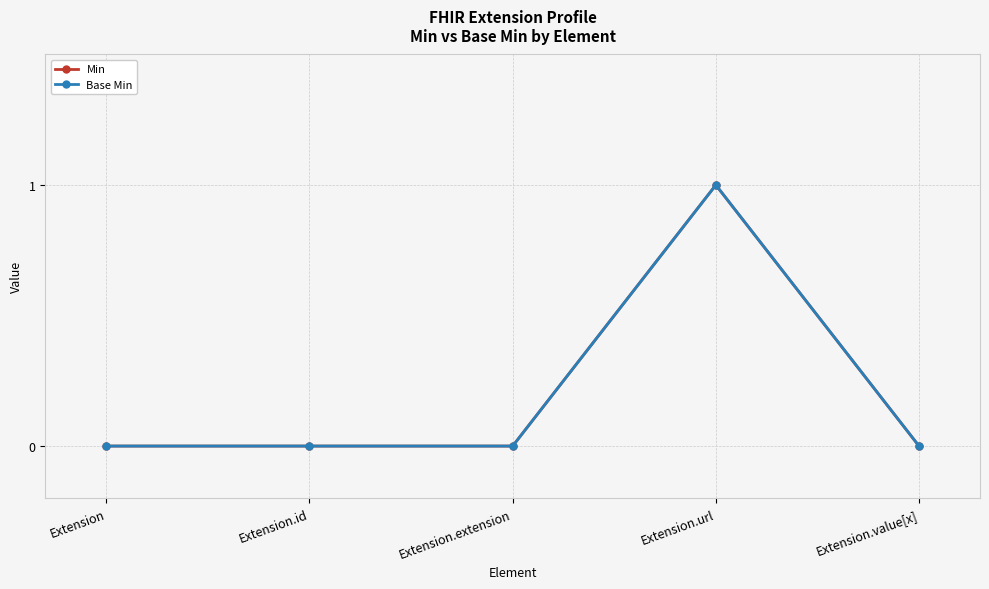

Does the chart have visible grid lines?

Yes